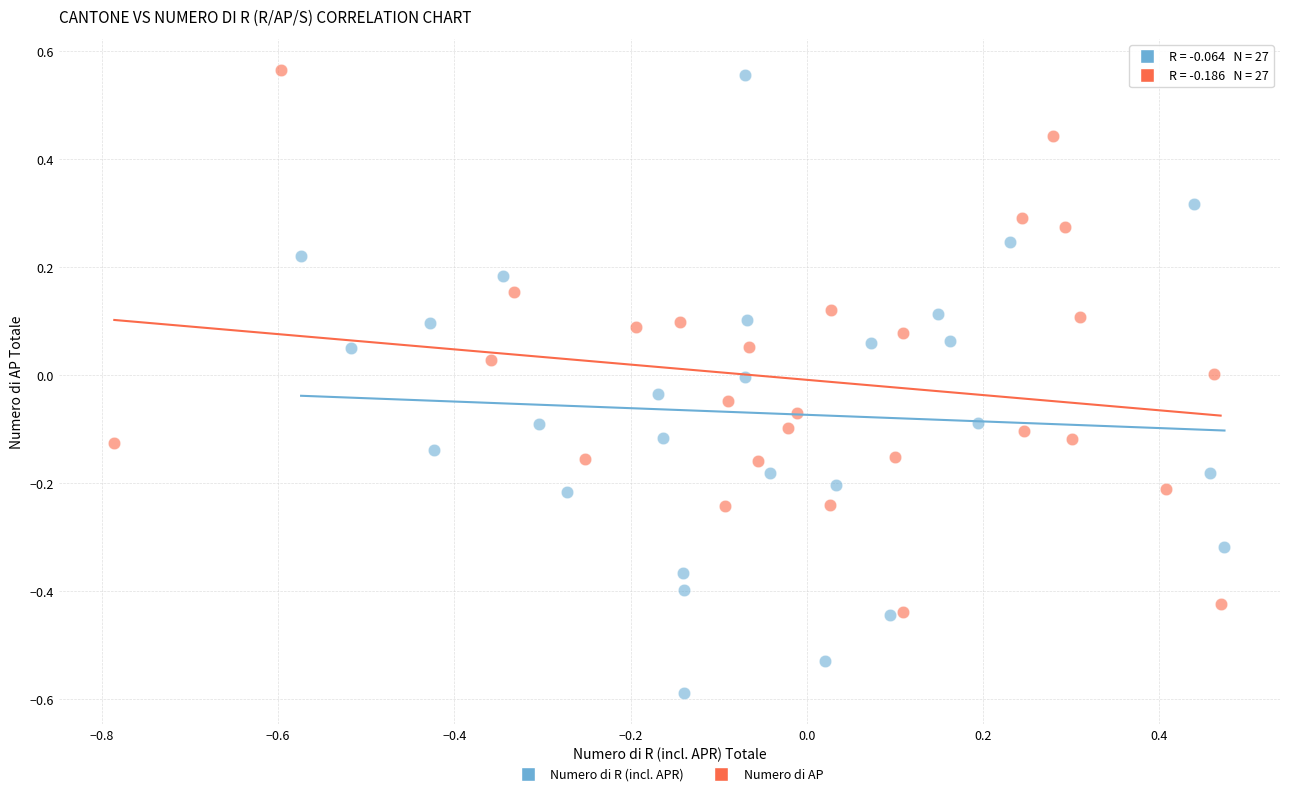

Which series has the largest Y range (max minus min)?

Numero di R (incl. APR)